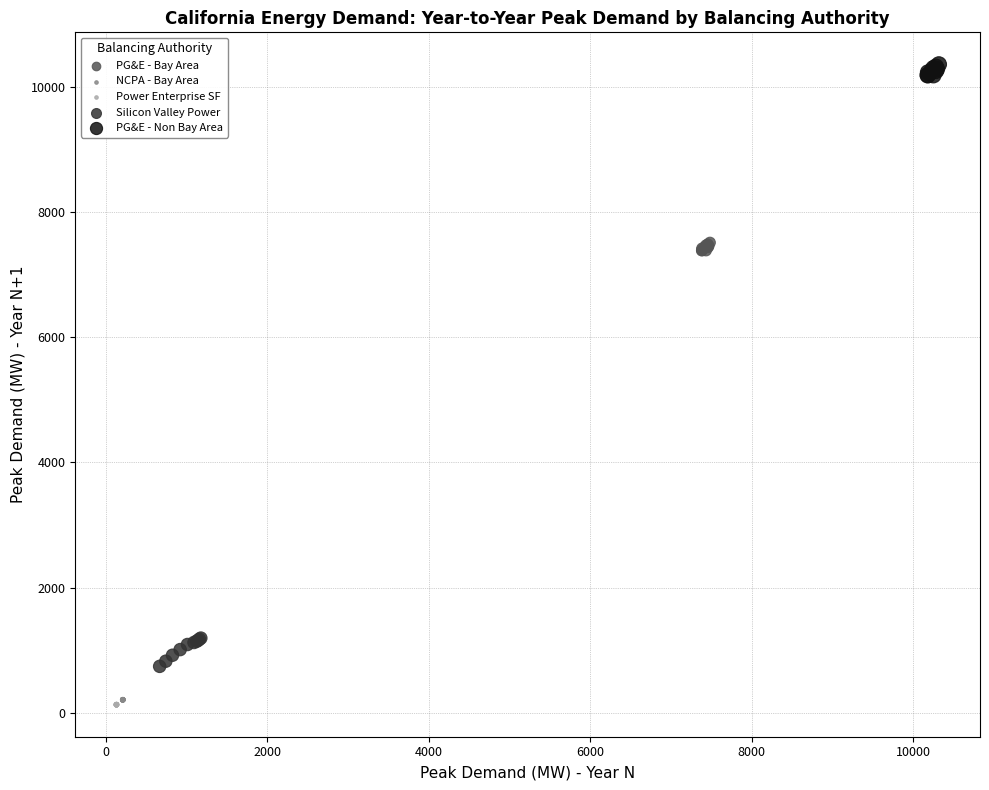

Which series reaches the maximum Y coordinate?

PG&E - Non Bay Area